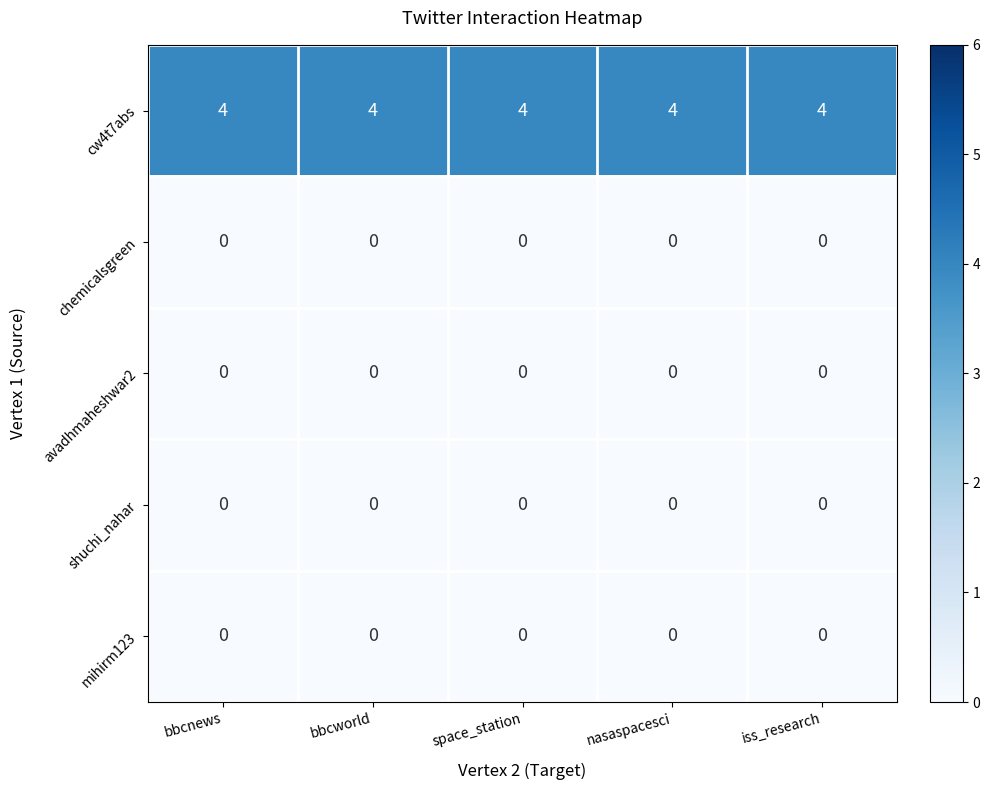

What is the greatest value displayed?

4